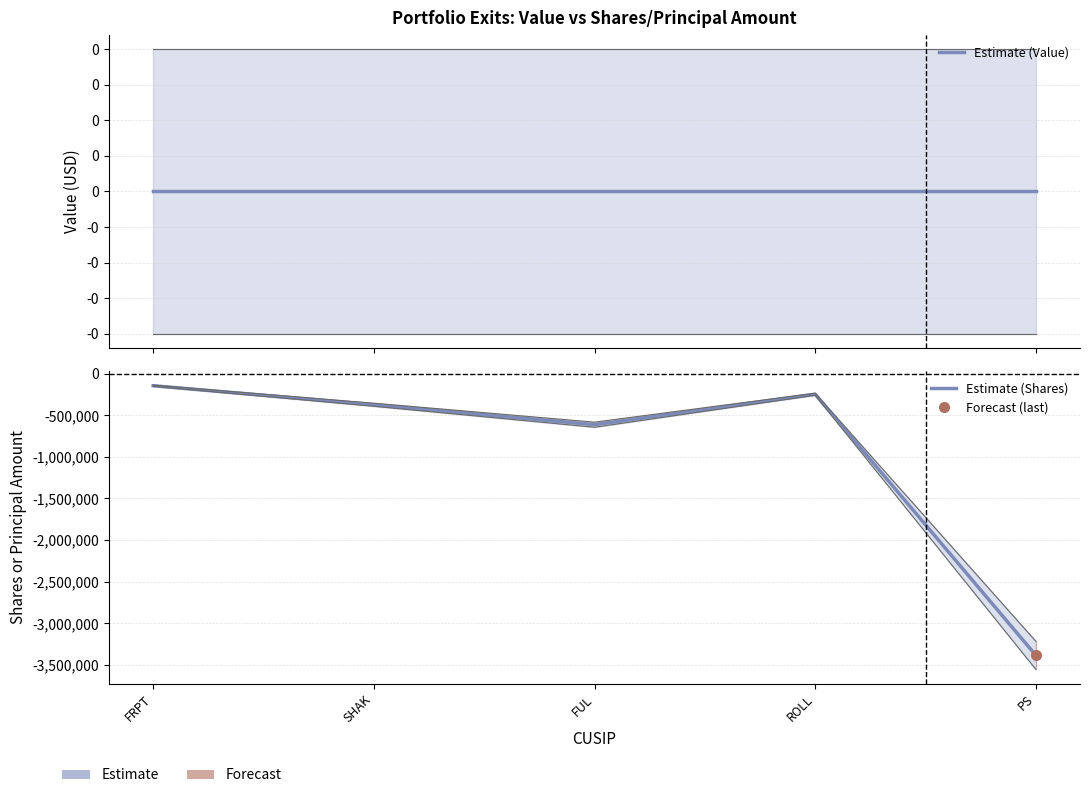

In Estimate (Shares), how many points are higher than both neighbors (excluding endpoints)?

1